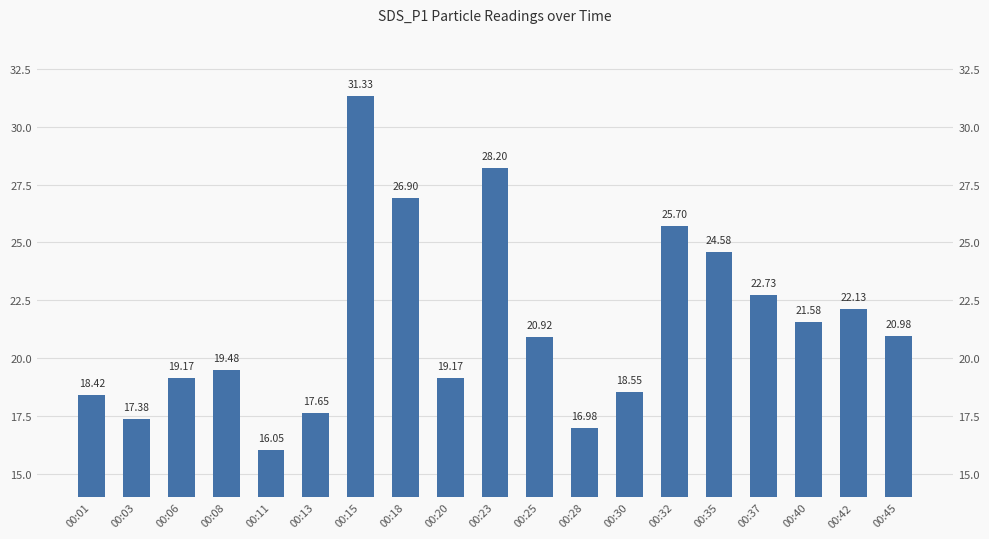

What is the difference between the values at 00:13 and 00:01?

0.8